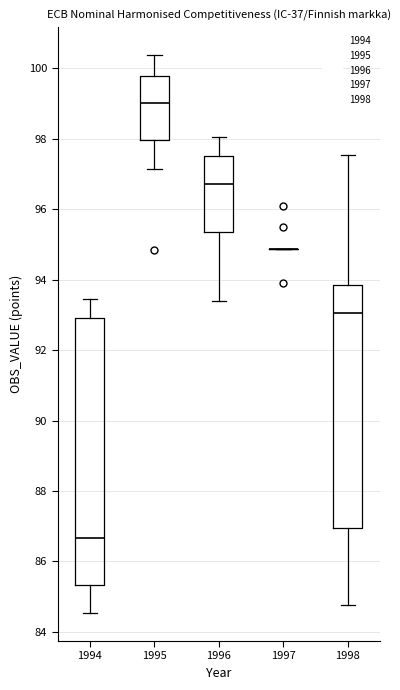

Reading left to right, transcribe this box plot: for each box, give where its median line is, the range the box spans, and where its two whiskers end, as read against the y-axis. The values are not printed on the chart, so give them approximately, as read against the axis.

1994: median 86.6, box 85.4 to 93.0, whiskers 84.6 to 93.4
1995: median 99.0, box 98.0 to 99.8, whiskers 97.2 to 100.4
1996: median 96.8, box 95.4 to 97.6, whiskers 93.4 to 98.0
1997: box collapsed to a line at 94.8, whiskers 94.8 to 94.8
1998: median 93.0, box 87.0 to 93.8, whiskers 84.8 to 97.6